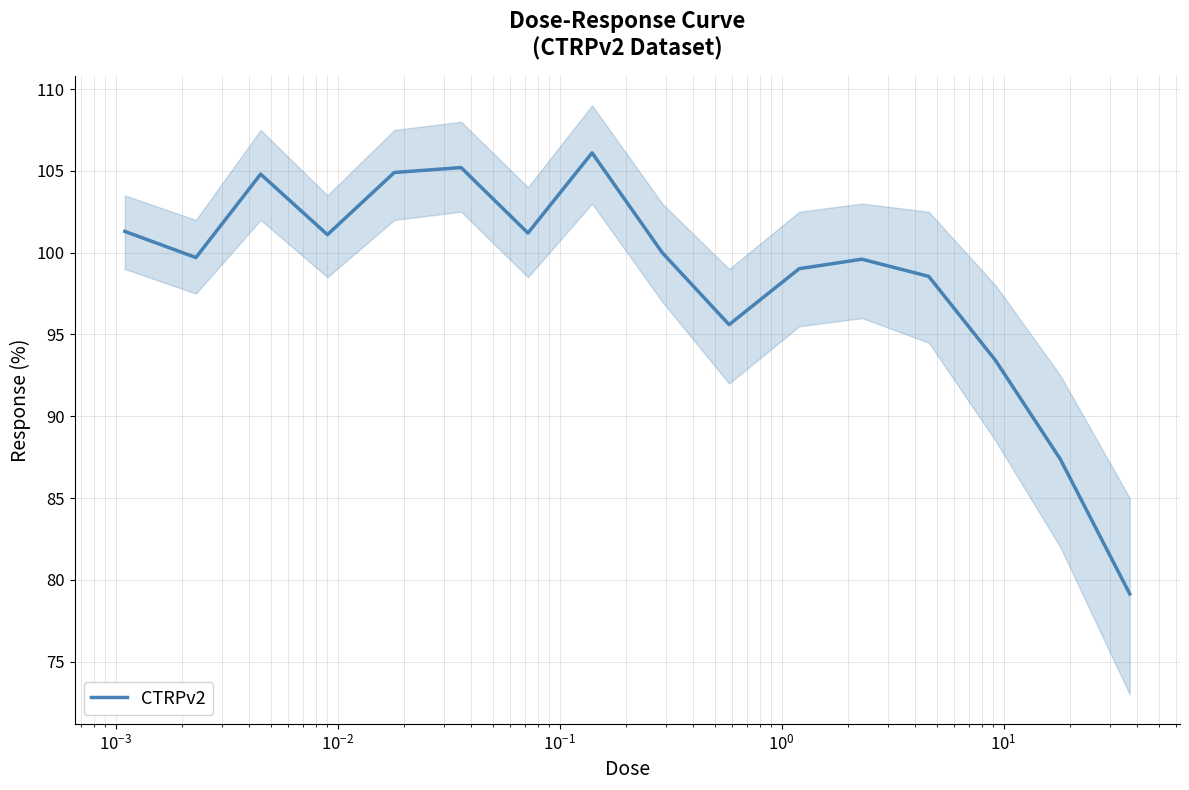

True or false: the data has more than 0 interior local peaks.

True